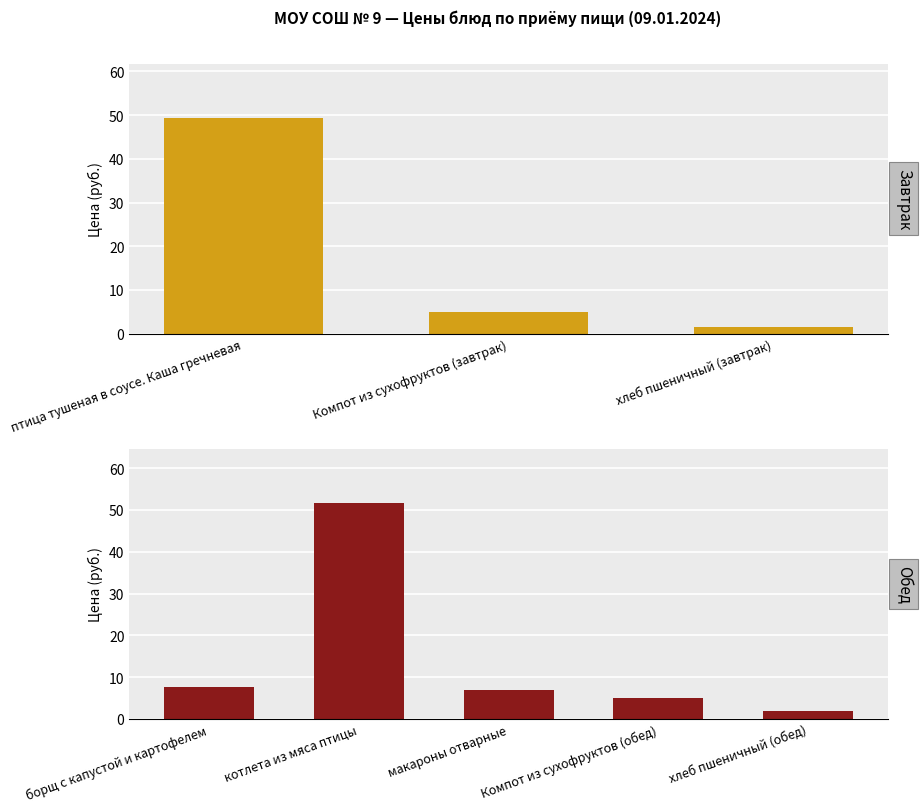

At which category does the chart reach its minimum across all series?

хлеб пшеничный (завтрак)